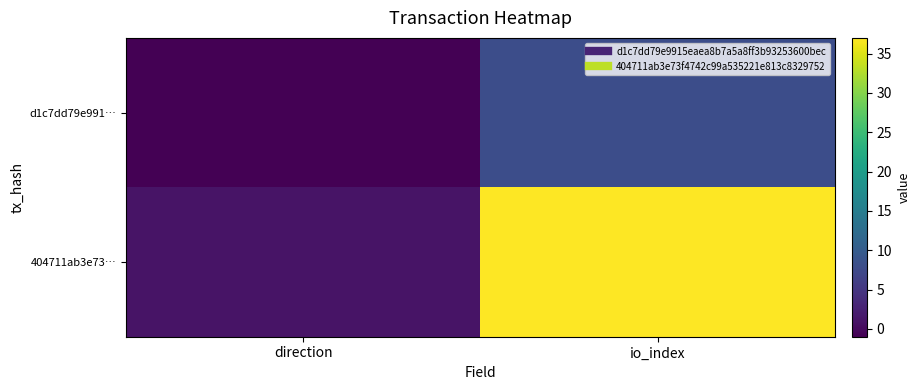

What is the maximum value shown in the chart?

37